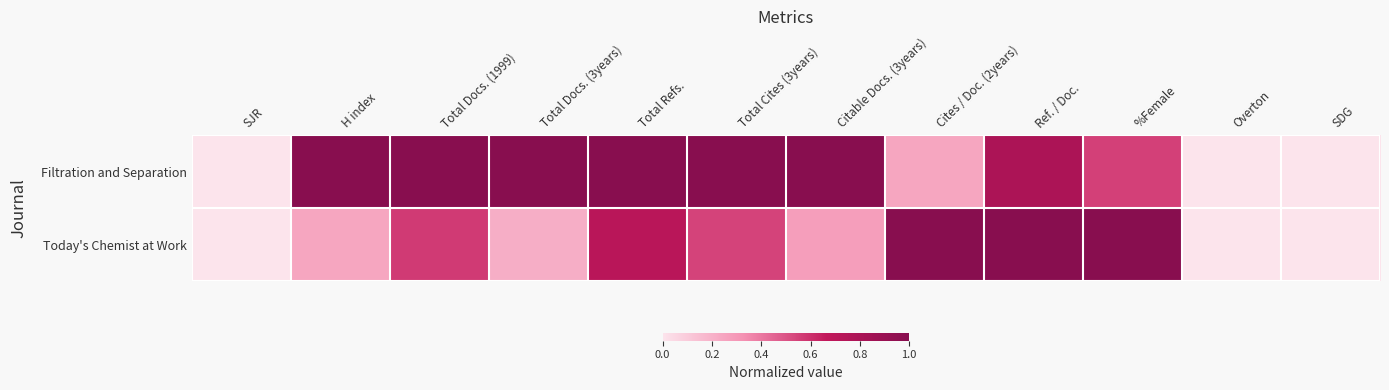

Which has a higher value, Citable Docs. (3years) or H index?

Citable Docs. (3years)